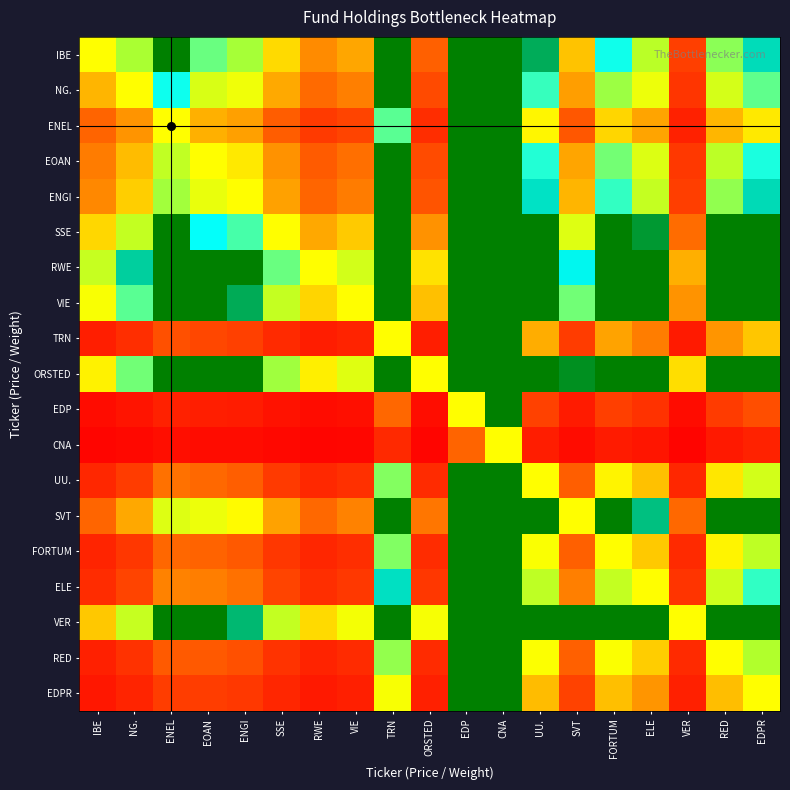

Which label corresponds to the smallest value in the chart?

VER